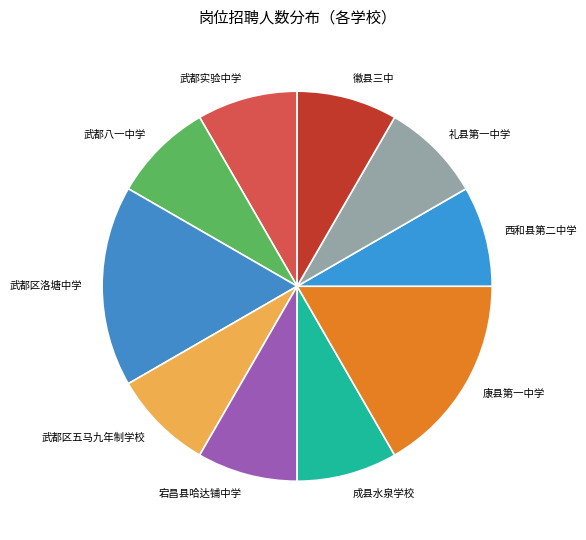

Count the number of slices in the pie.

10